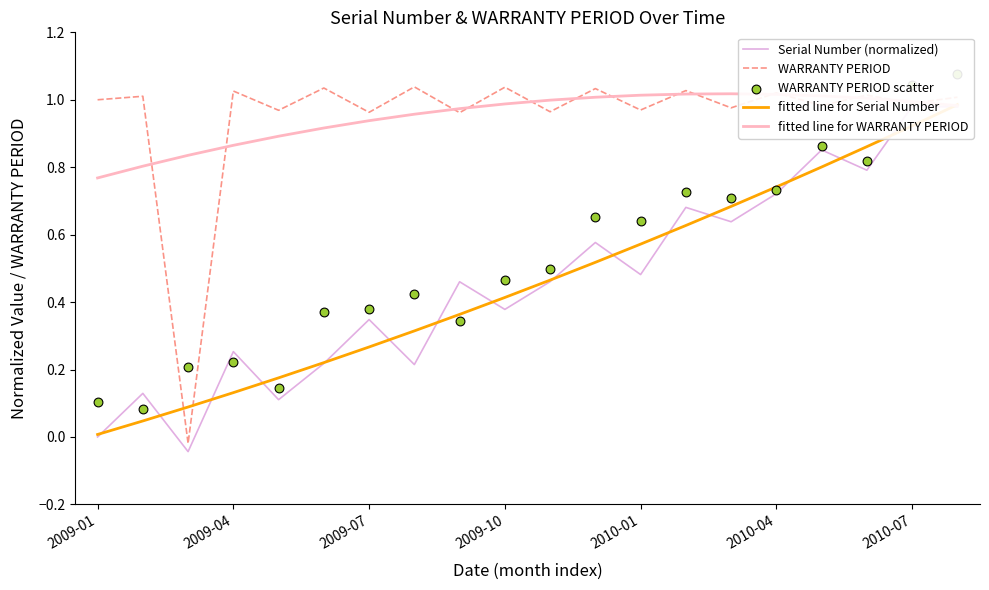

Which series has the largest Y range (max minus min)?

WARRANTY PERIOD